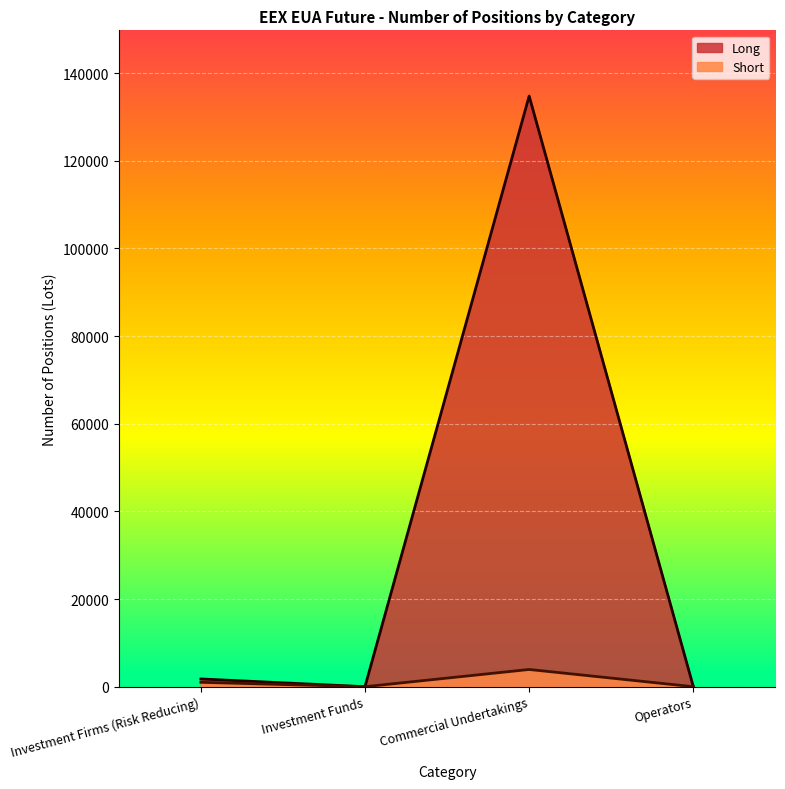

The value of Long at Commercial Undertakings is 85777. True or false?

False